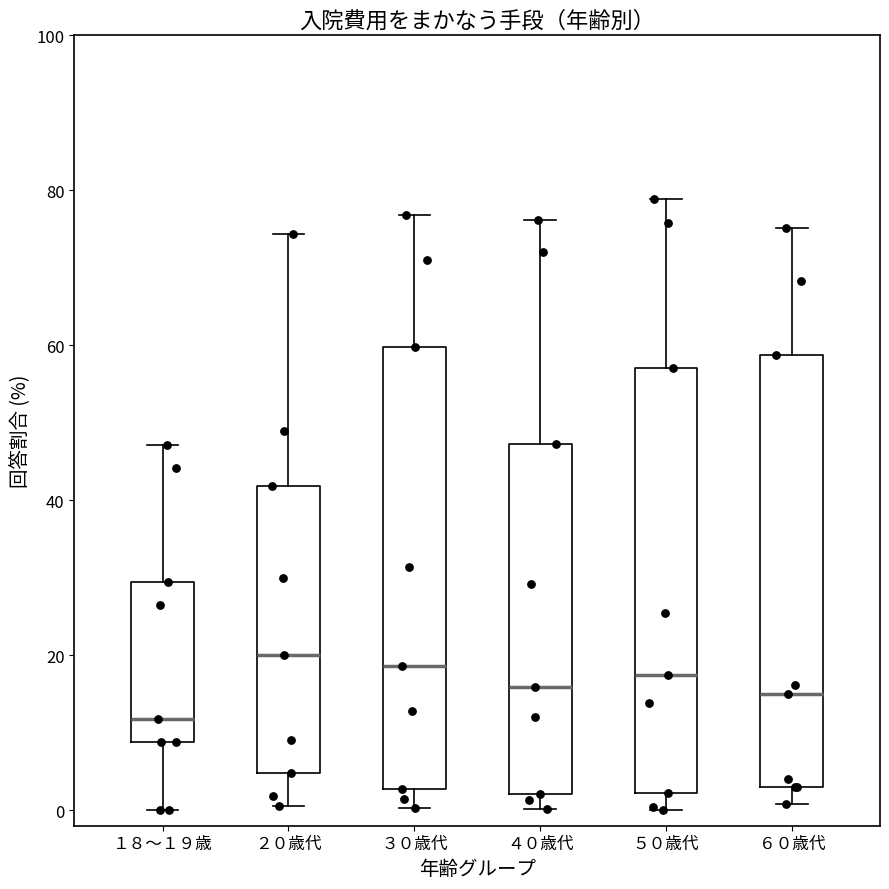

Where does the upper whisker of the box for ６０歳代 end on the y-axis? The values are not printed on the chart, so give them approximately, as read against the axis.

76